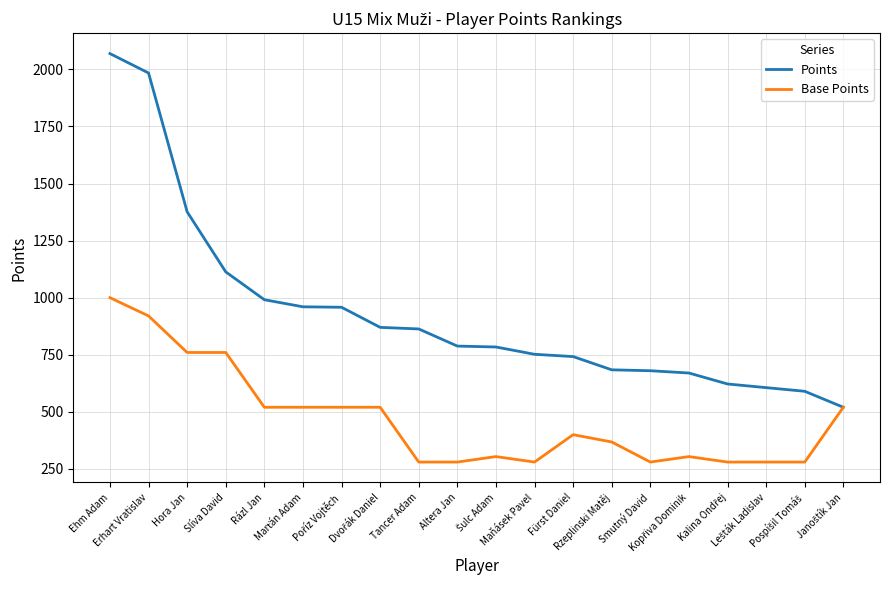

Rank the series by their average value, from lowest to highest.

Base Points, Points